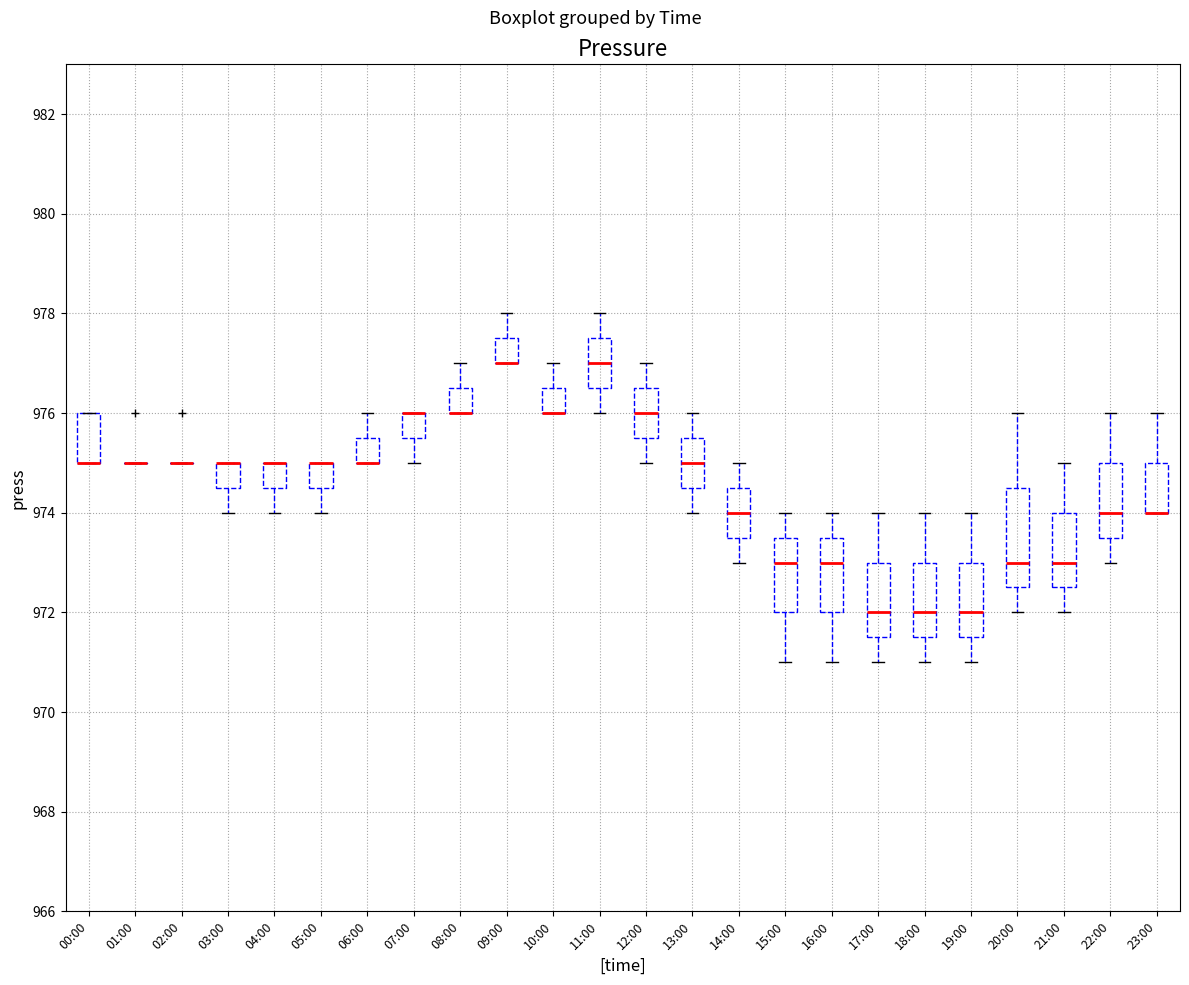

Reading left to right, transcribe this box plot: for each box, give where its median line is, the range the box spans, and where its two whiskers end, as read against the y-axis. The values are not printed on the chart, so give them approximately, as read against the axis.

00:00: median 975.0 (drawn on the box's lower edge), box 975.0 to 976.0, whiskers 975.0 to 976.0
01:00: box collapsed to a line at 975.0, whiskers 975.0 to 975.0
02:00: box collapsed to a line at 975.0, whiskers 975.0 to 975.0
03:00: median 975.0 (drawn on the box's upper edge), box 974.6 to 975.0, whiskers 974.0 to 975.0
04:00: median 975.0 (drawn on the box's upper edge), box 974.6 to 975.0, whiskers 974.0 to 975.0
05:00: median 975.0 (drawn on the box's upper edge), box 974.6 to 975.0, whiskers 974.0 to 975.0
06:00: median 975.0 (drawn on the box's lower edge), box 975.0 to 975.6, whiskers 975.0 to 976.0
07:00: median 976.0 (drawn on the box's upper edge), box 975.6 to 976.0, whiskers 975.0 to 976.0
08:00: median 976.0 (drawn on the box's lower edge), box 976.0 to 976.6, whiskers 976.0 to 977.0
09:00: median 977.0 (drawn on the box's lower edge), box 977.0 to 977.6, whiskers 977.0 to 978.0
10:00: median 976.0 (drawn on the box's lower edge), box 976.0 to 976.6, whiskers 976.0 to 977.0
11:00: median 977.0, box 976.6 to 977.6, whiskers 976.0 to 978.0
12:00: median 976.0, box 975.6 to 976.6, whiskers 975.0 to 977.0
13:00: median 975.0, box 974.6 to 975.6, whiskers 974.0 to 976.0
14:00: median 974.0, box 973.6 to 974.6, whiskers 973.0 to 975.0
15:00: median 973.0, box 972.0 to 973.6, whiskers 971.0 to 974.0
16:00: median 973.0, box 972.0 to 973.6, whiskers 971.0 to 974.0
17:00: median 972.0, box 971.6 to 973.0, whiskers 971.0 to 974.0
18:00: median 972.0, box 971.6 to 973.0, whiskers 971.0 to 974.0
19:00: median 972.0, box 971.6 to 973.0, whiskers 971.0 to 974.0
20:00: median 973.0, box 972.6 to 974.6, whiskers 972.0 to 976.0
21:00: median 973.0, box 972.6 to 974.0, whiskers 972.0 to 975.0
22:00: median 974.0, box 973.6 to 975.0, whiskers 973.0 to 976.0
23:00: median 974.0 (drawn on the box's lower edge), box 974.0 to 975.0, whiskers 974.0 to 976.0